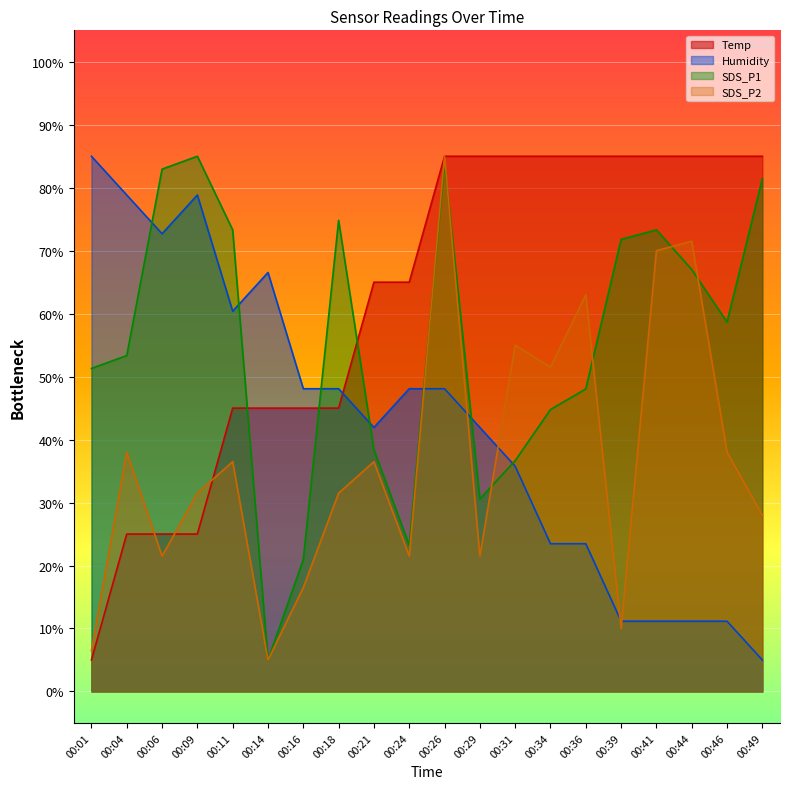

True or false: Temp has more than 2 interior local peaks.

False